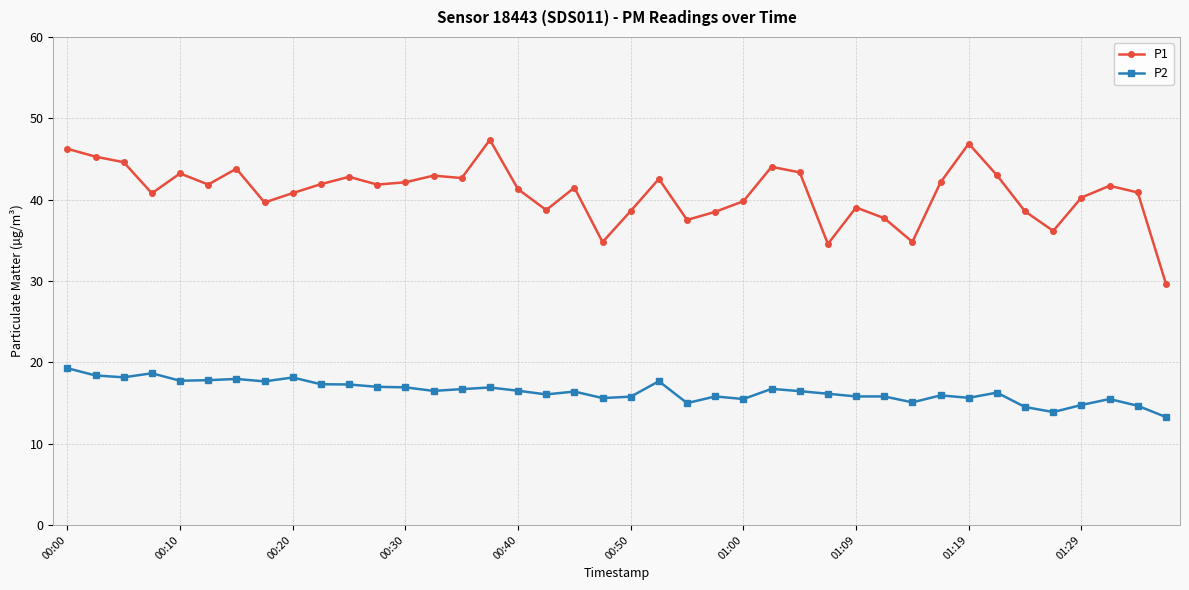

Which series has the widest spread of values?

P1